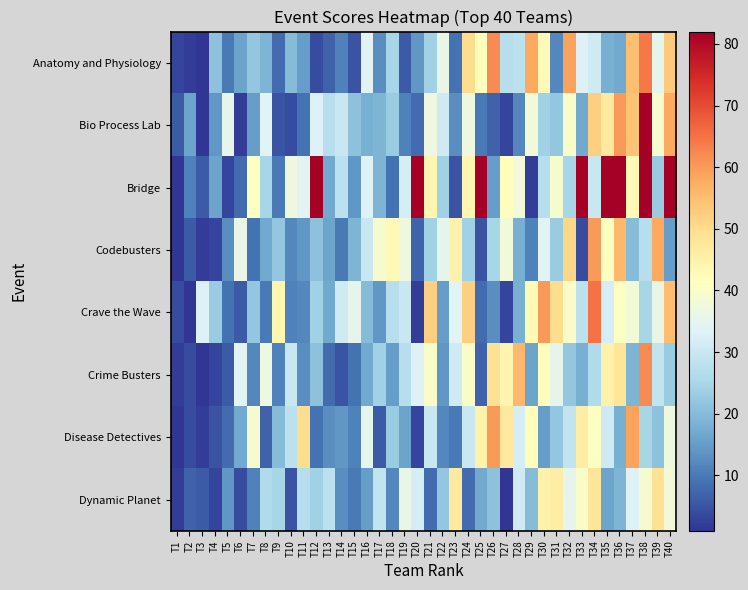

Between T28 and T24, which is larger?

T24